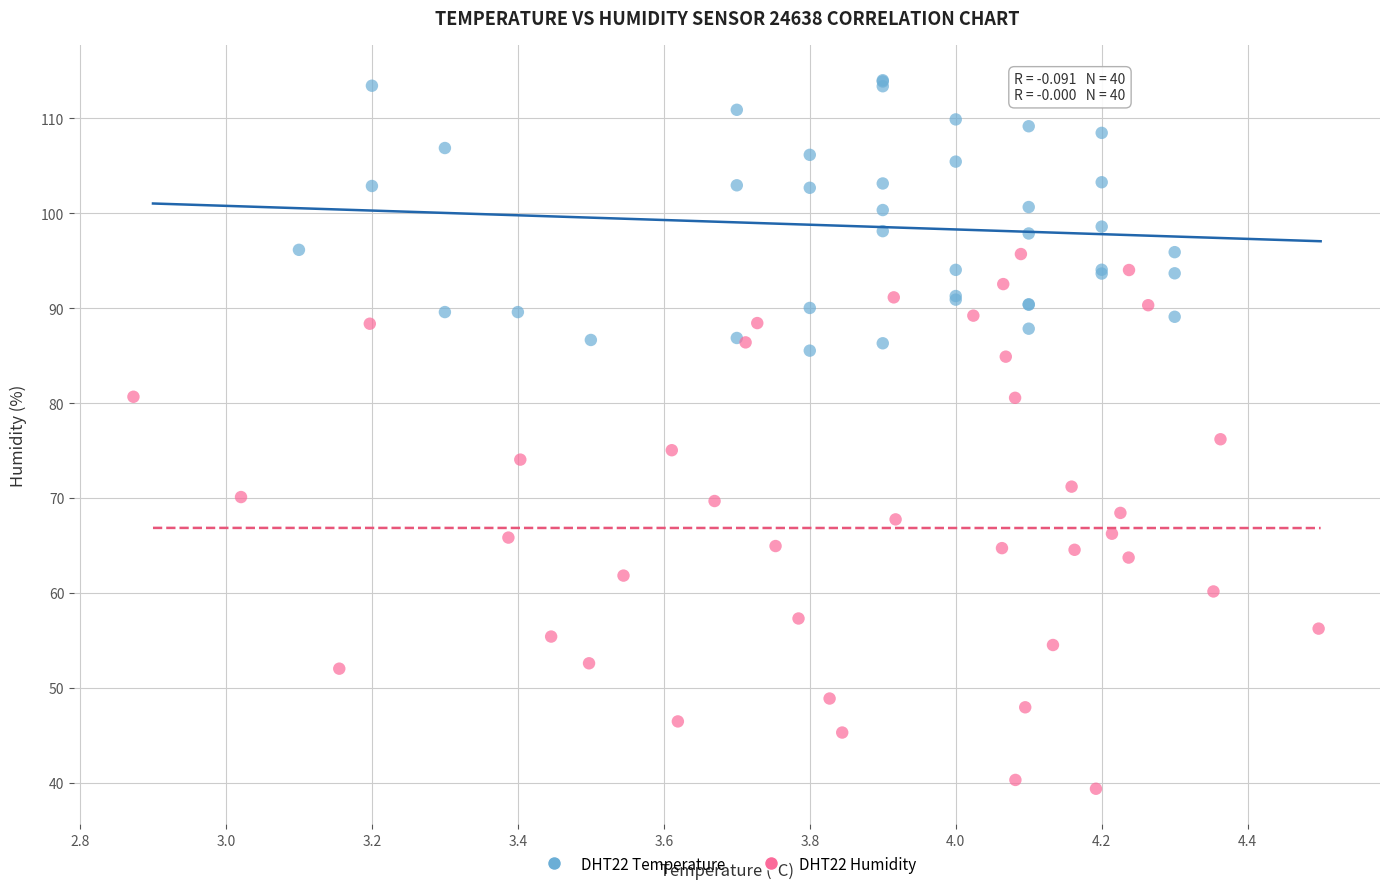

Which series reaches the maximum Y coordinate?

DHT22 Temperature